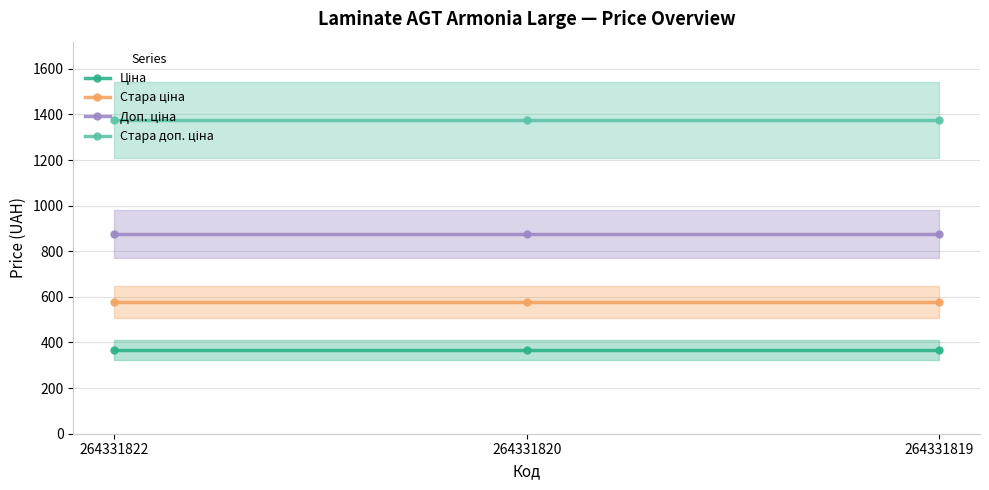

What is the greatest value displayed?

1375.3